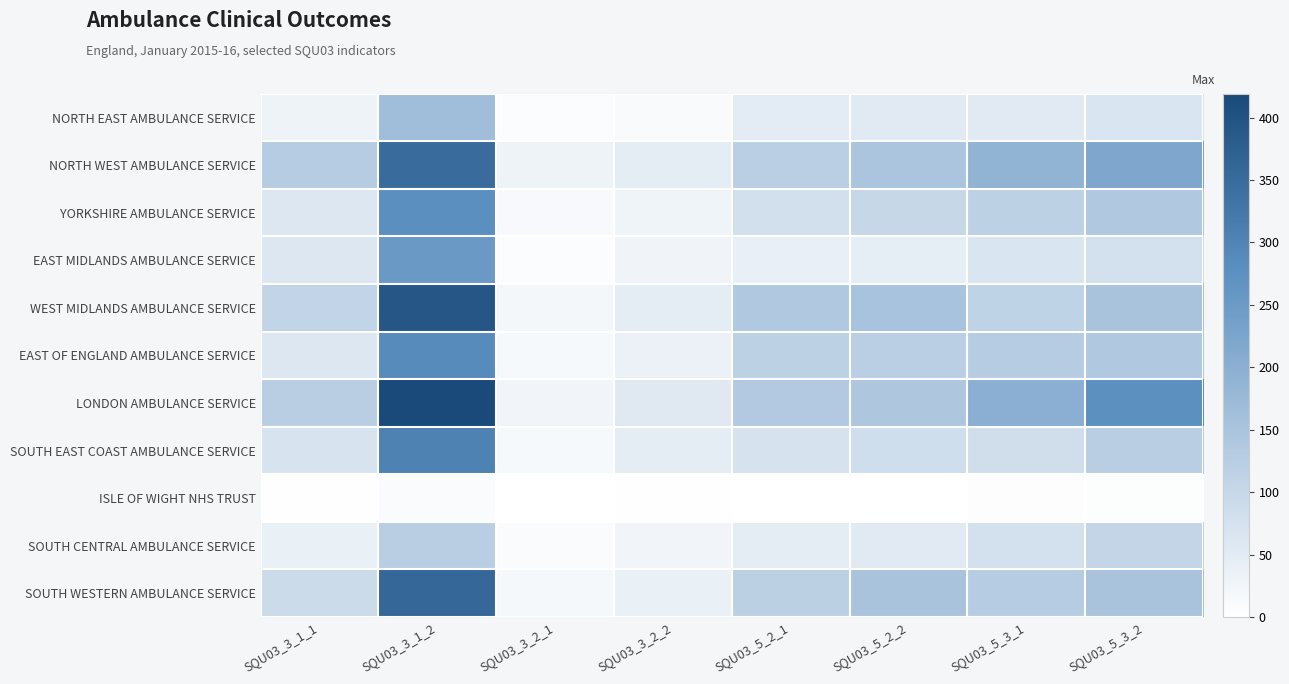

Which series changed the most between SQU03_5_2_2 and SQU03_5_3_1?

LONDON AMBULANCE SERVICE